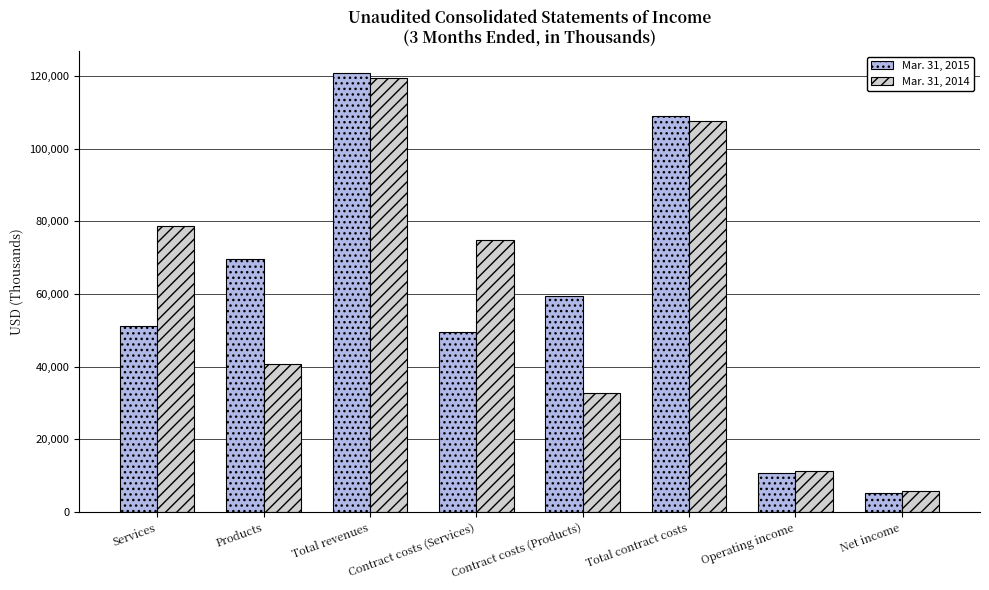

The Mar. 31, 2014 series shows 32230 at Contract costs (Services). True or false?

False